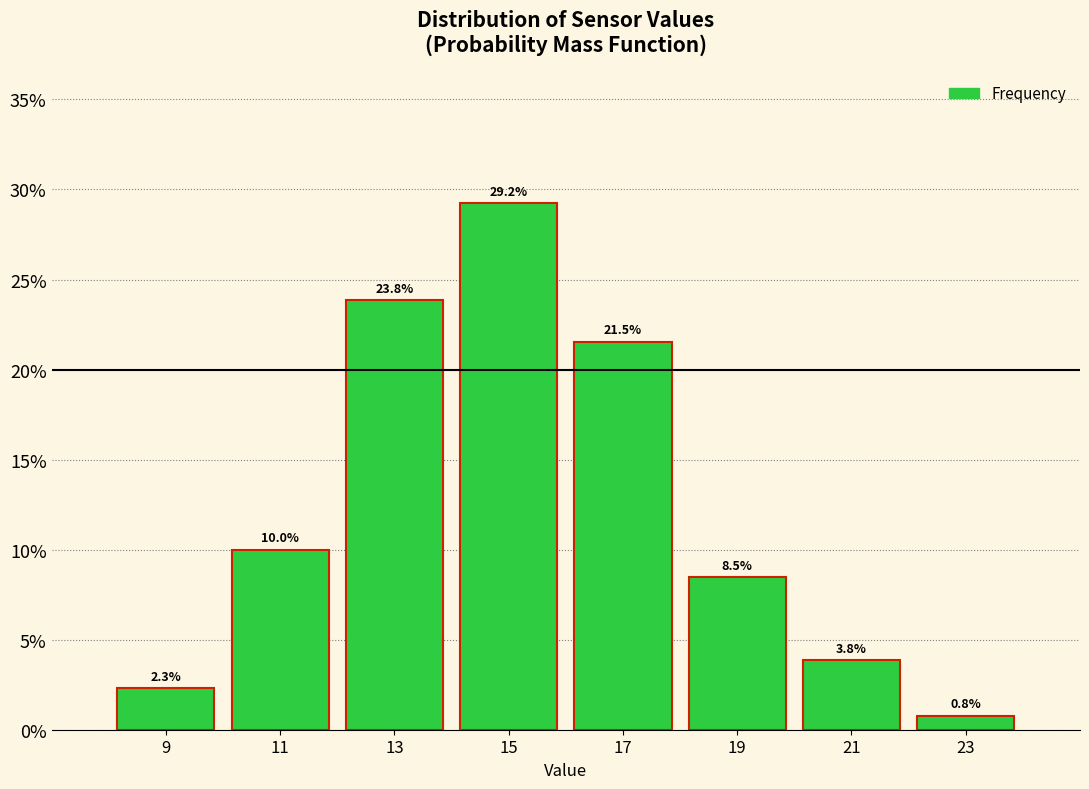

How tall is the bar that spans 12 to 14 on the x-axis?

23.8